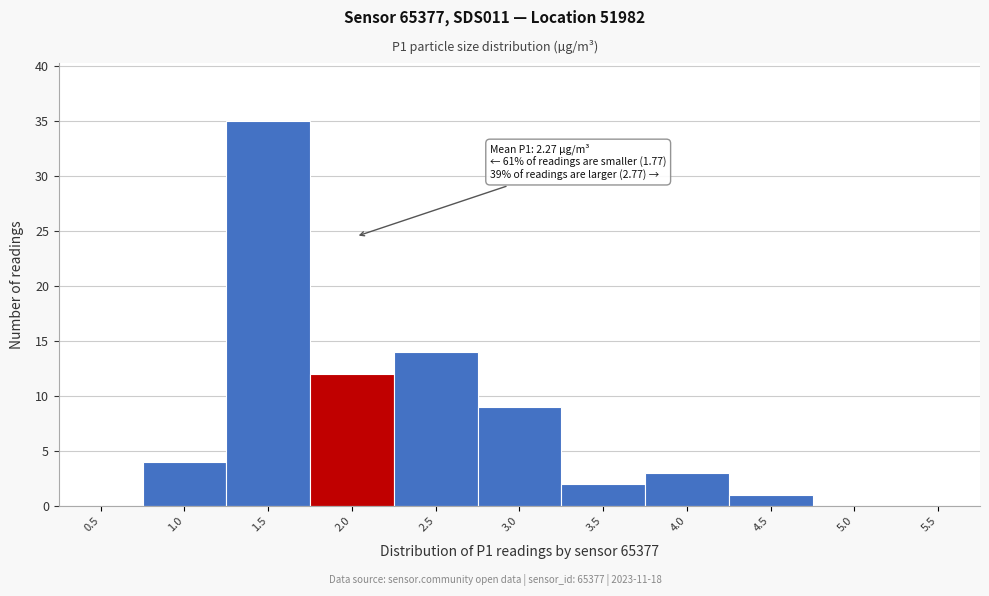

Reading left to right, what are all the values shown in this chart?

0.5=0	1.0=4	1.5=35	2.0=12	2.5=14	3.0=9	3.5=2	4.0=3	4.5=1	5.0=0	5.5=0